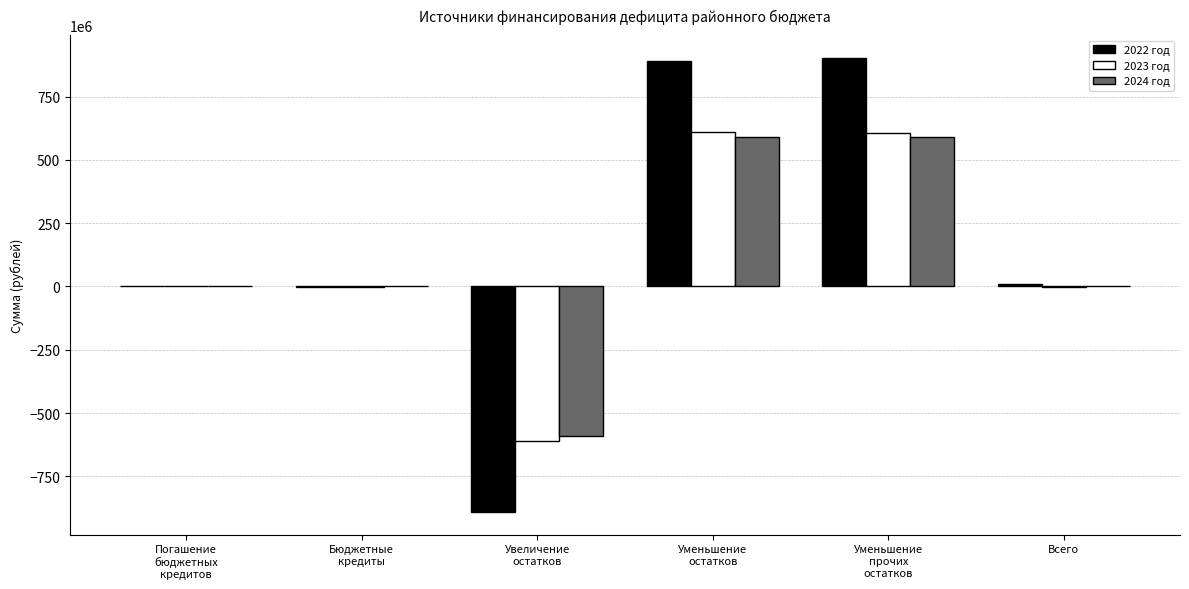

How many distinct data groups are displayed?

3